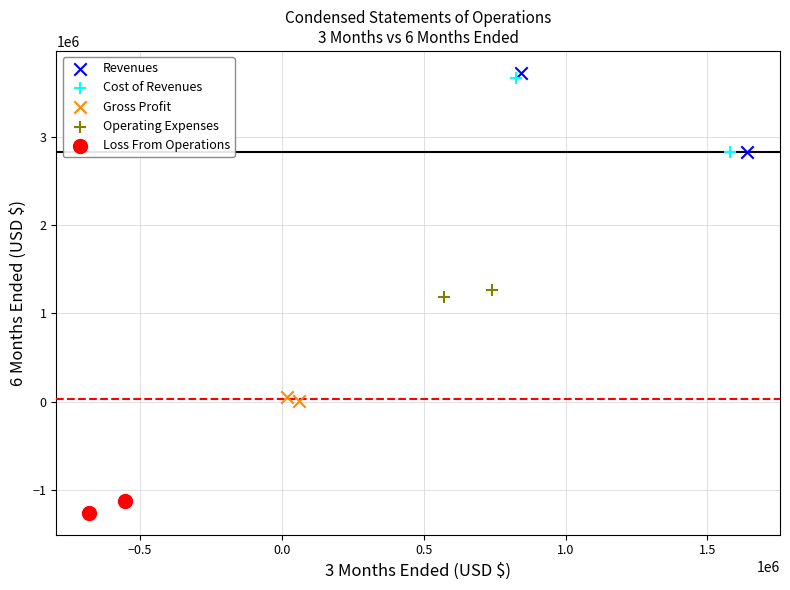

Which series reaches the minimum Y coordinate?

Loss From Operations